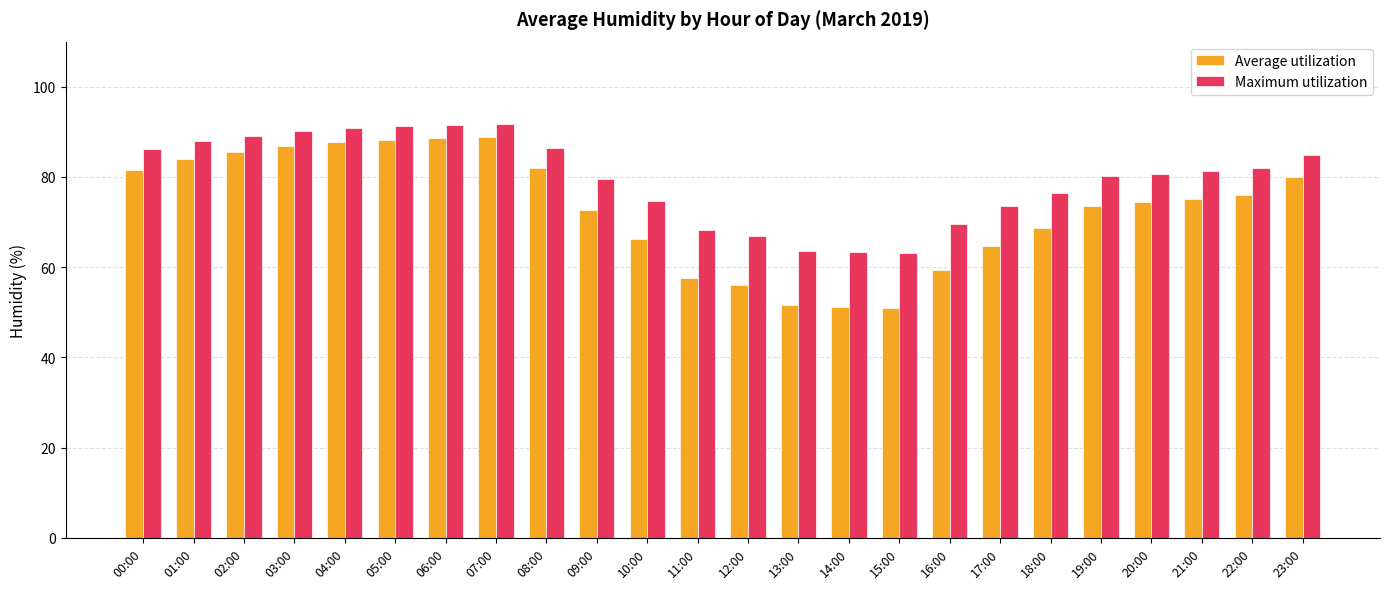

Where is Average utilization nearest to the value 69?

18:00